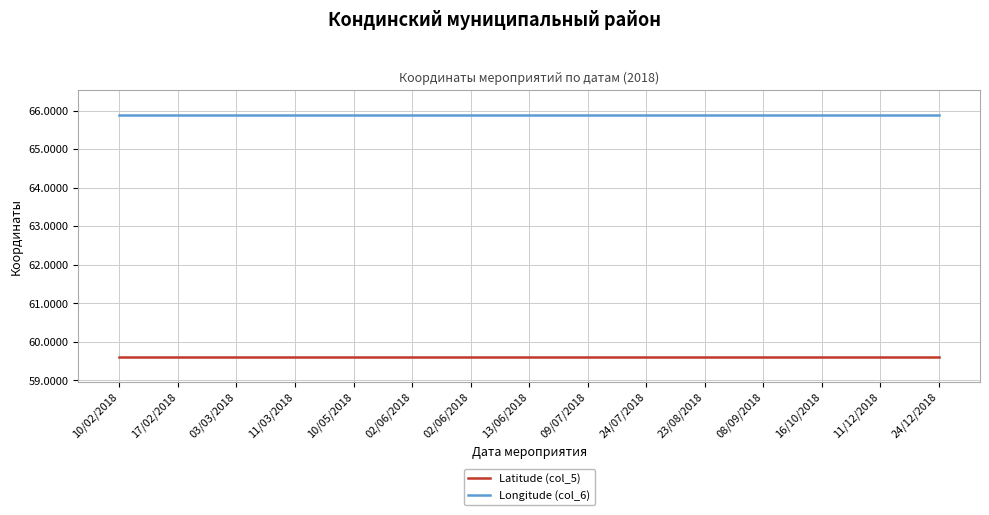

What is the sum of all Longitude (col_6) values?

988.5